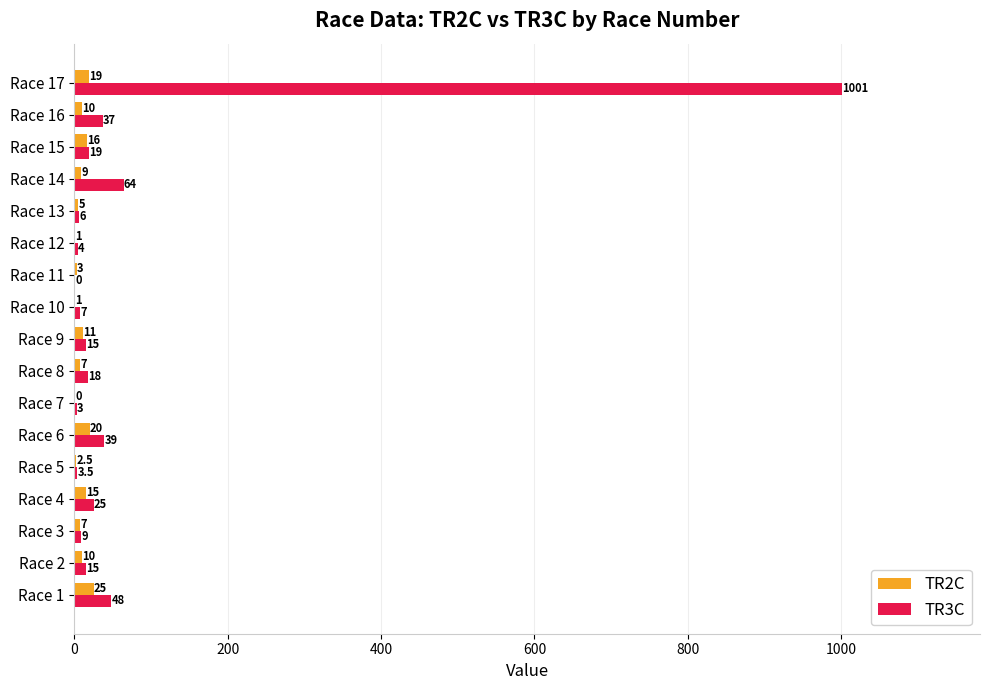

Is it true that TR3C equals 15.0 at Race 2?

True